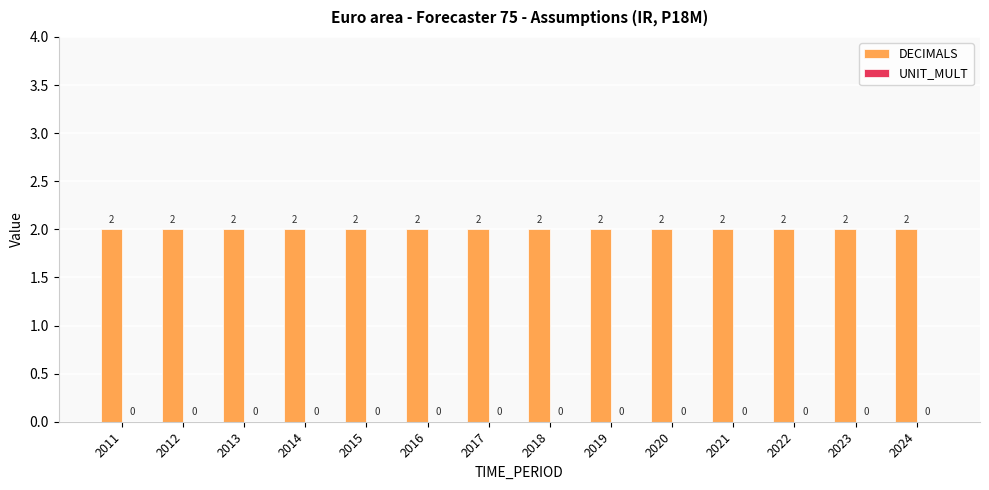

The UNIT_MULT series shows 0 at 2020. True or false?

True